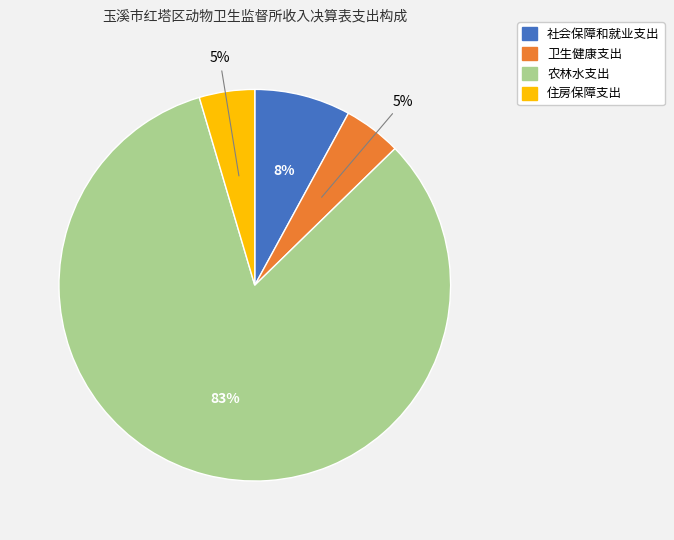

Do 卫生健康支出 and 农林水支出 together represent more than half of the pie?

Yes